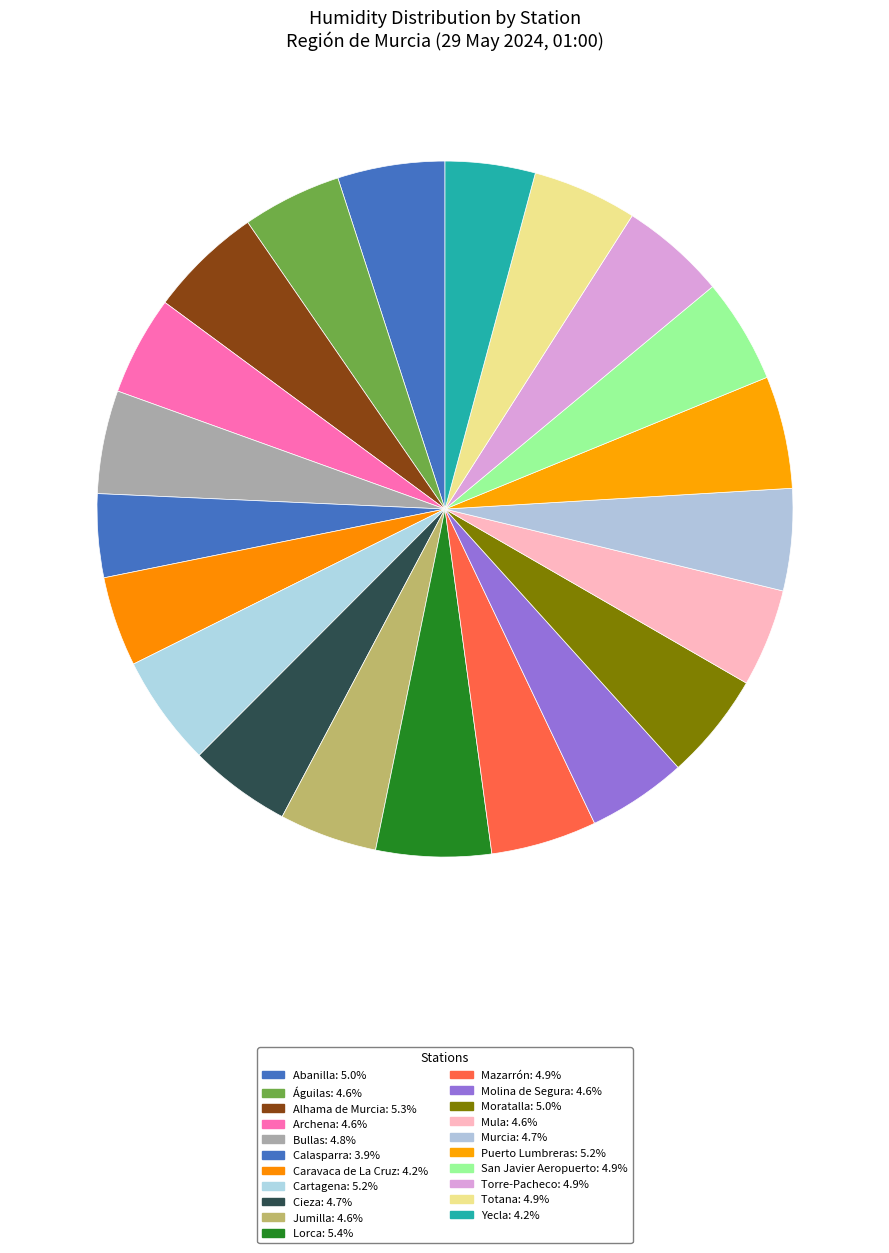

How many segments does this pie chart have?

21